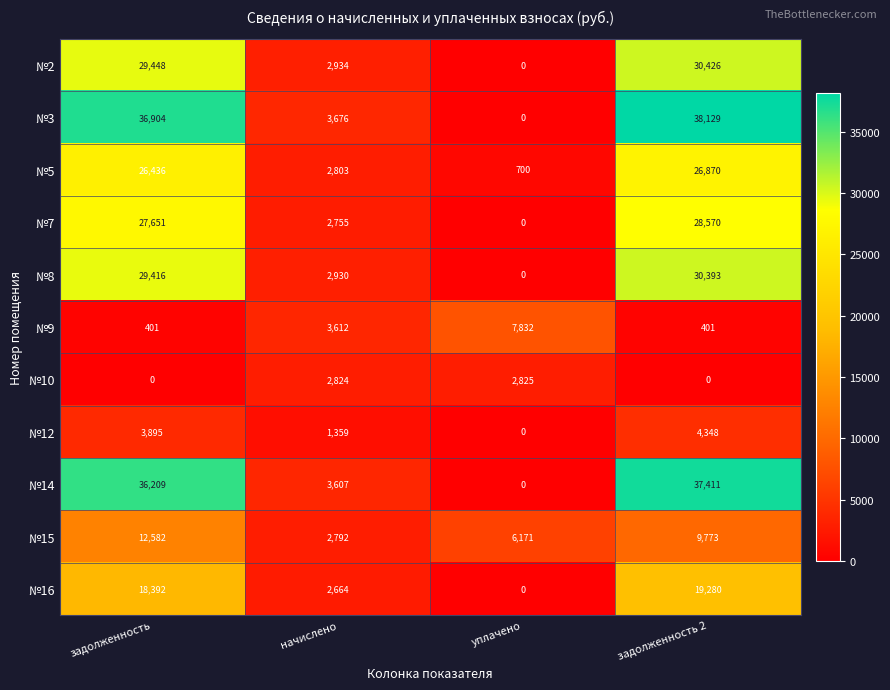

Which series has the widest spread of values?

№3